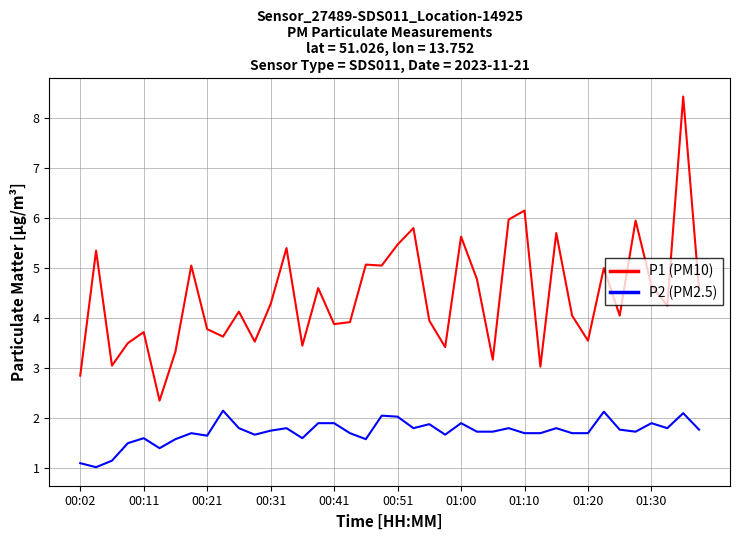

List the series in order of their overall mean, highest first.

P1 (PM10), P2 (PM2.5)